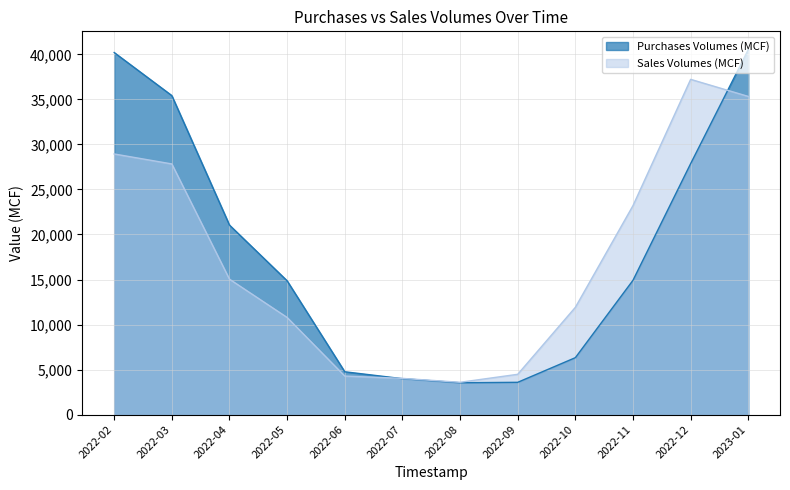

Rank the categories by Sales Volumes (MCF) value from highest to lowest.

2022-12, 2023-01, 2022-02, 2022-03, 2022-11, 2022-04, 2022-10, 2022-05, 2022-09, 2022-06, 2022-07, 2022-08